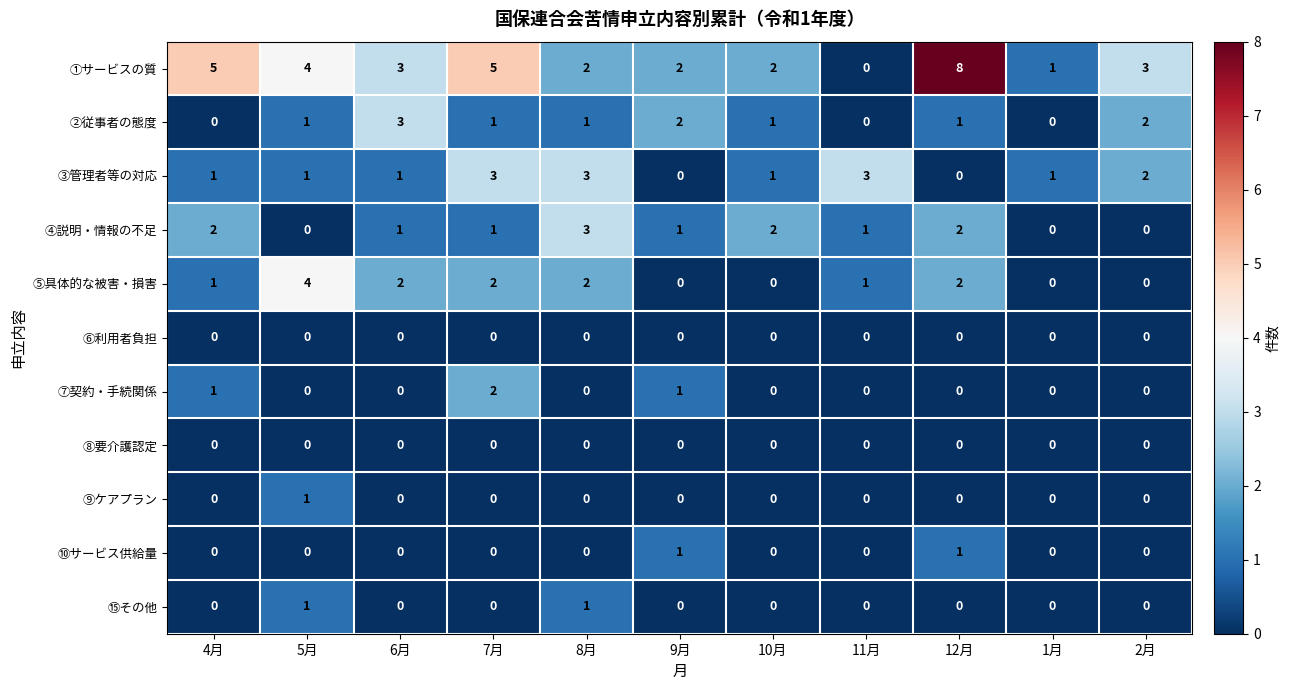

What is the sum of the ②従事者の態度 values at 6月 and 11月?

3